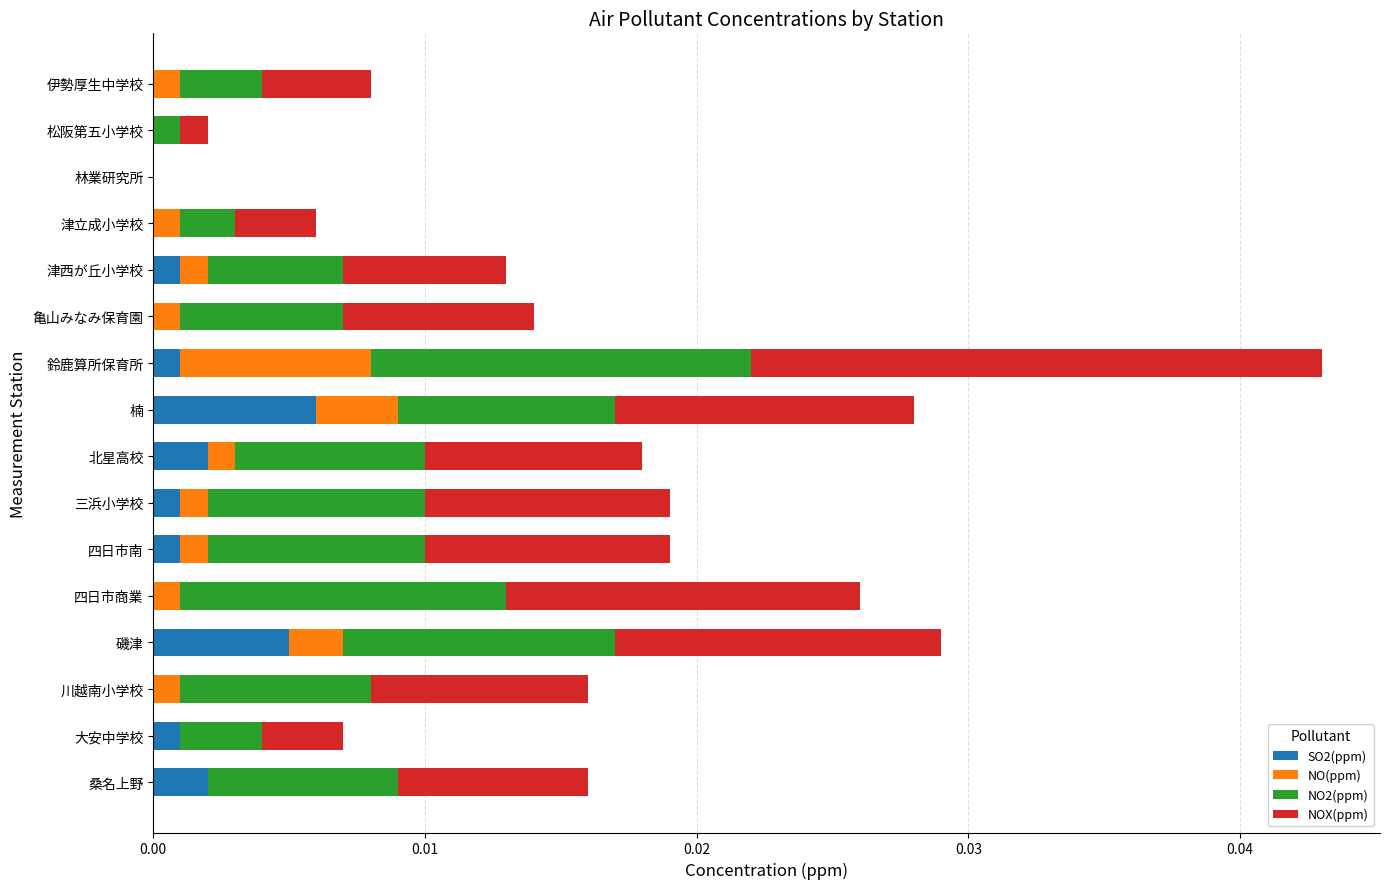

Which category has the highest value in the SO2(ppm) series?

楠